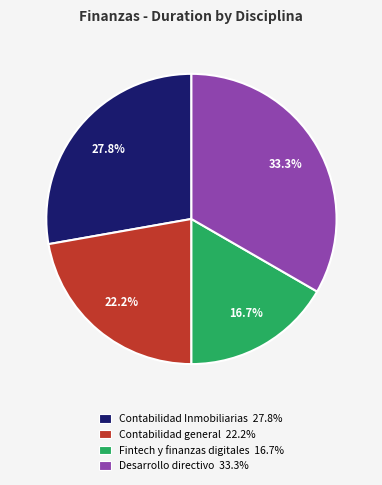

Which has a higher value, Contabilidad Inmobiliarias 27.8% or Fintech y finanzas digitales 16.7%?

Contabilidad Inmobiliarias 27.8%